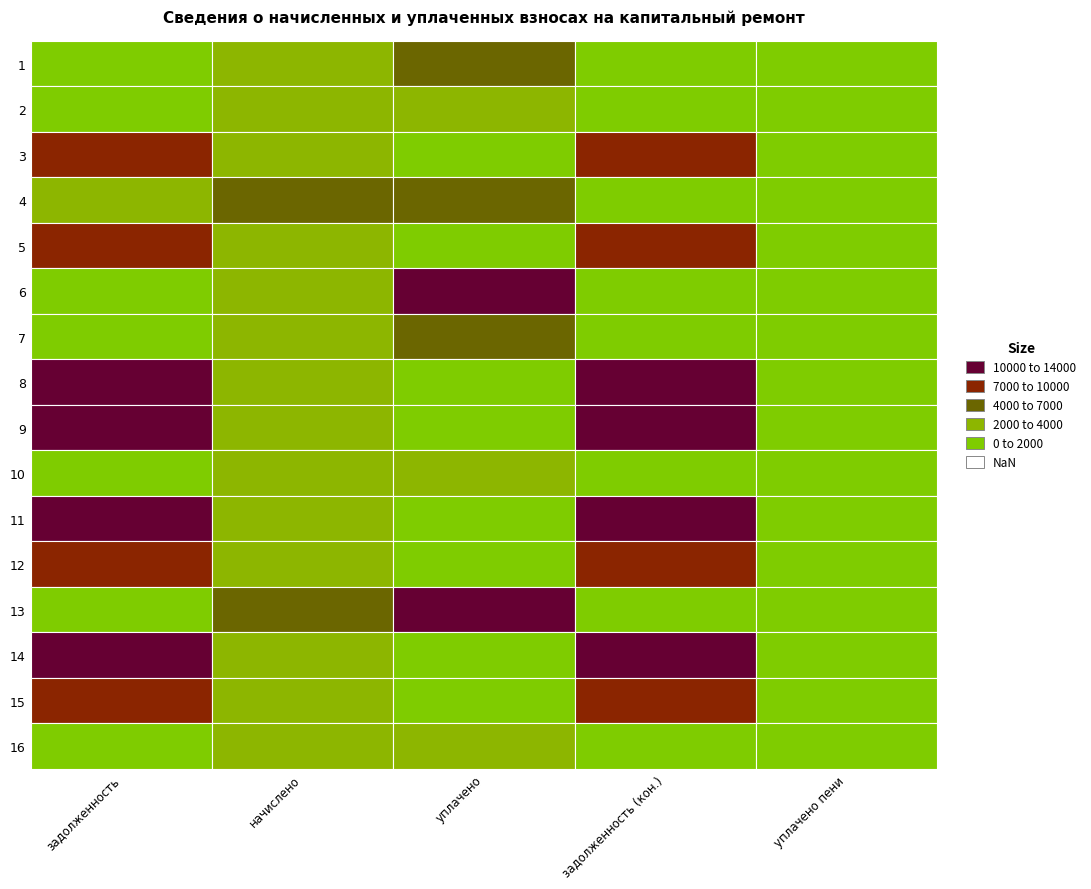

What is the difference between the highest and lowest values at 7?

4011.1